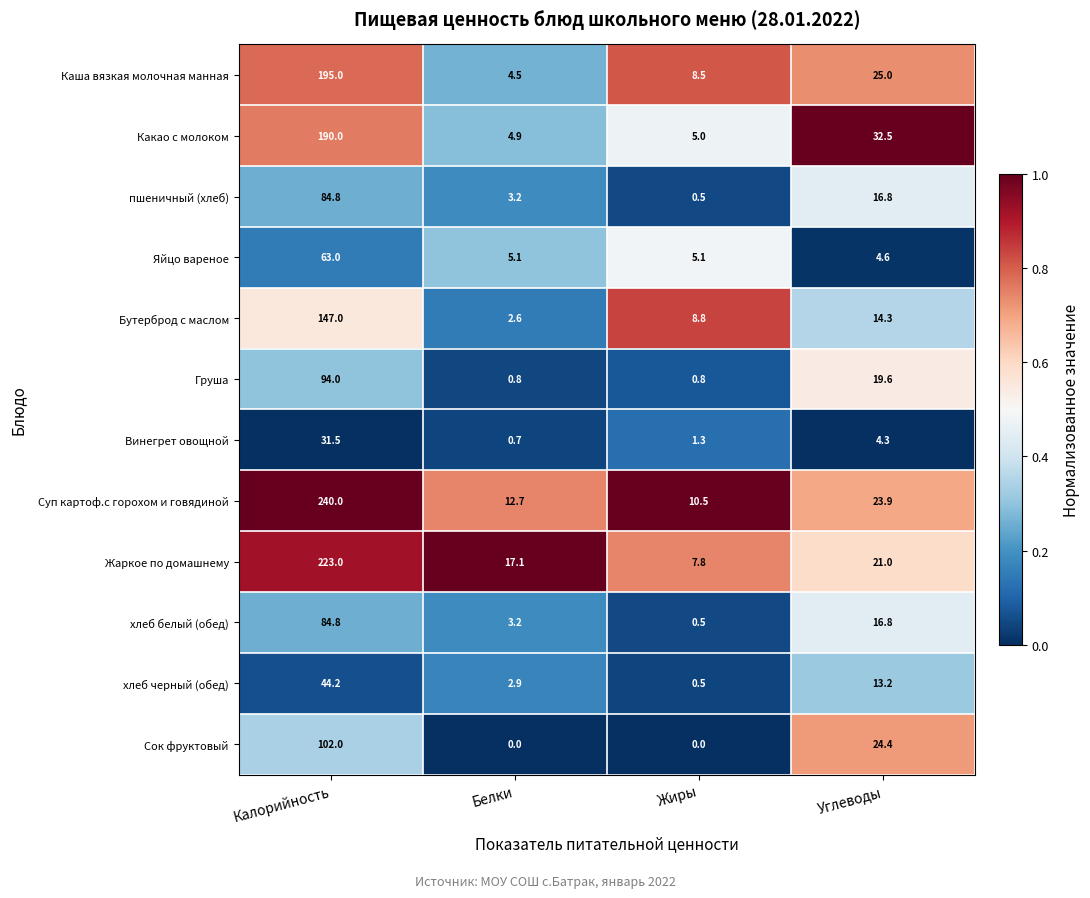

What is the difference between the maximum and minimum values in the хлеб черный (обед) series?

43.7